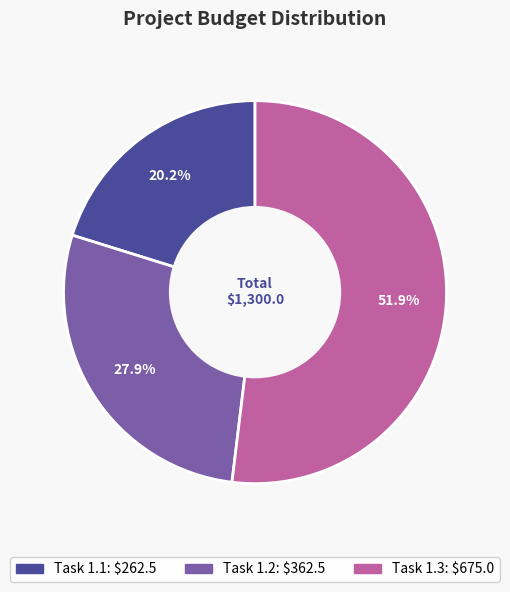

Does any single category account for the majority?

Yes